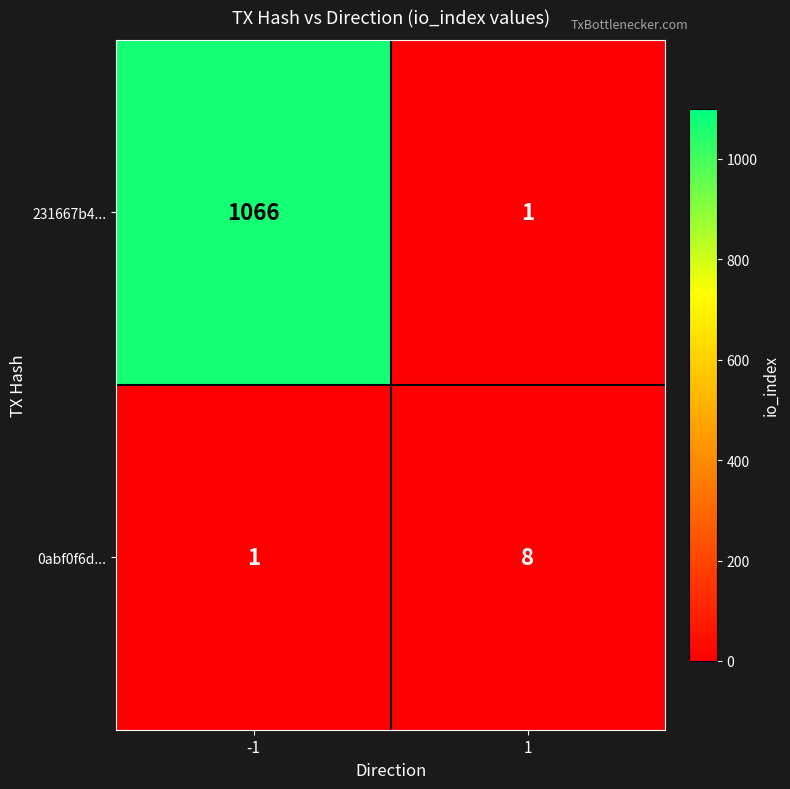

Is it true that 0abf0f6d... equals 1 at -1?

True